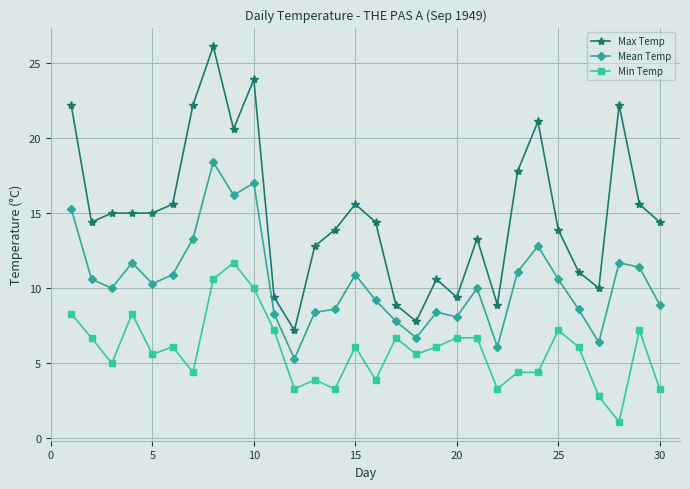

At how many categories does at least one series exceed 8?

28